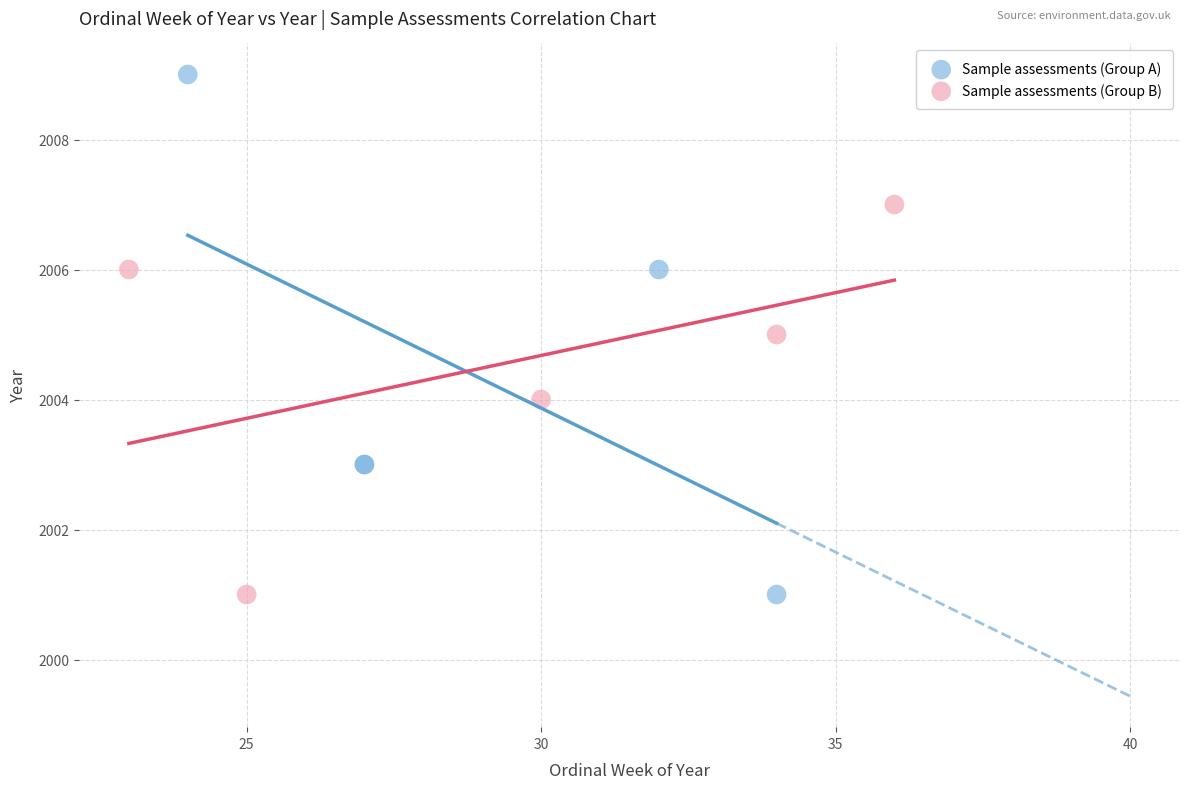

Which series has the largest Y range (max minus min)?

Sample assessments (Group A)